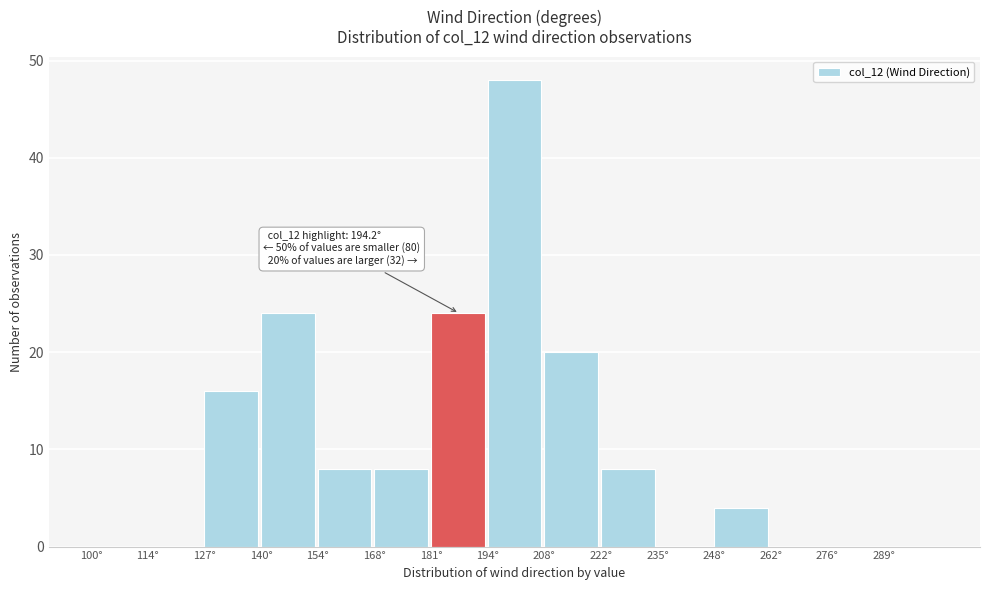

Over which range of the x-axis is the bar tallest?

194.5 to 208.0